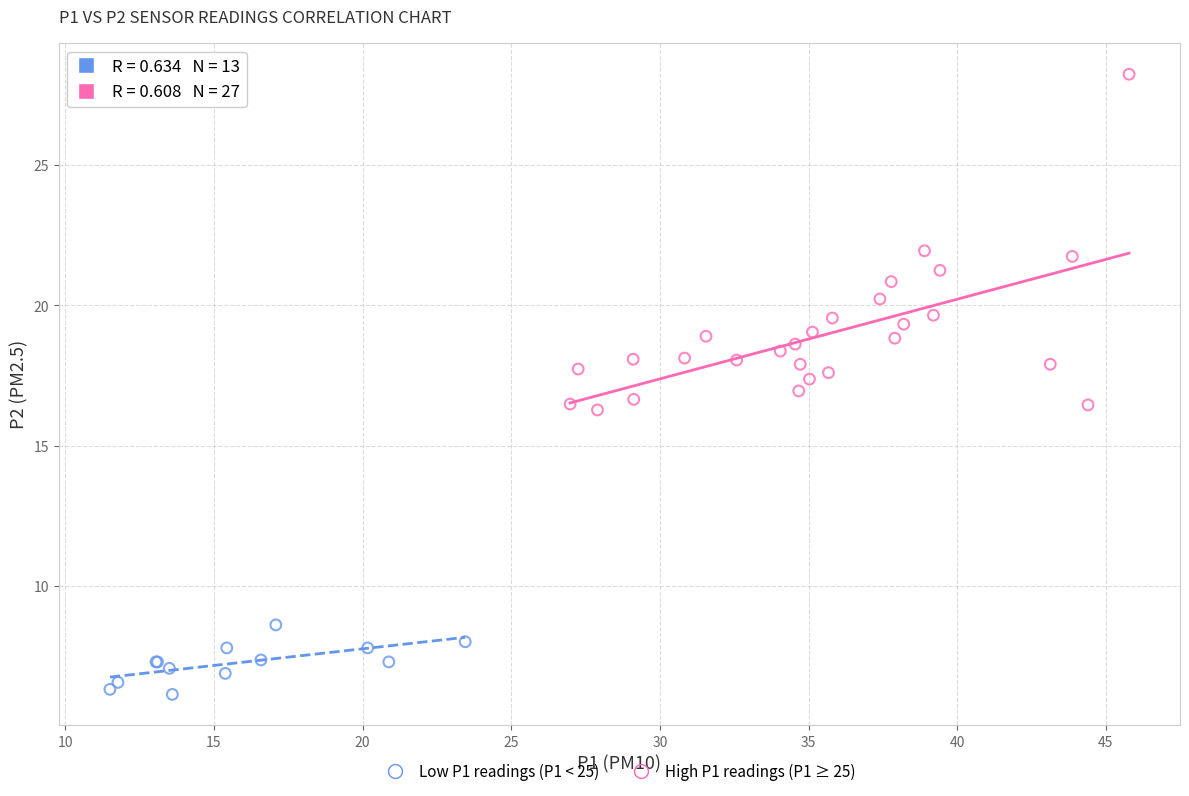

Which series reaches the maximum Y coordinate?

High P1 readings (P1 ≥ 25)